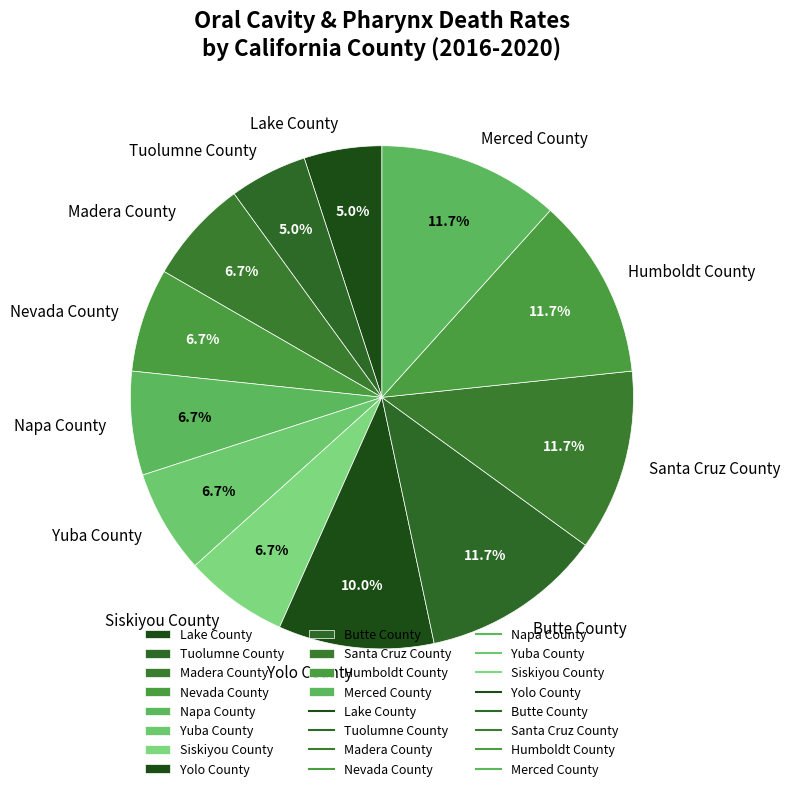

To the nearest percent, what is the combined percentage of Nevada County and Yuba County?

13%